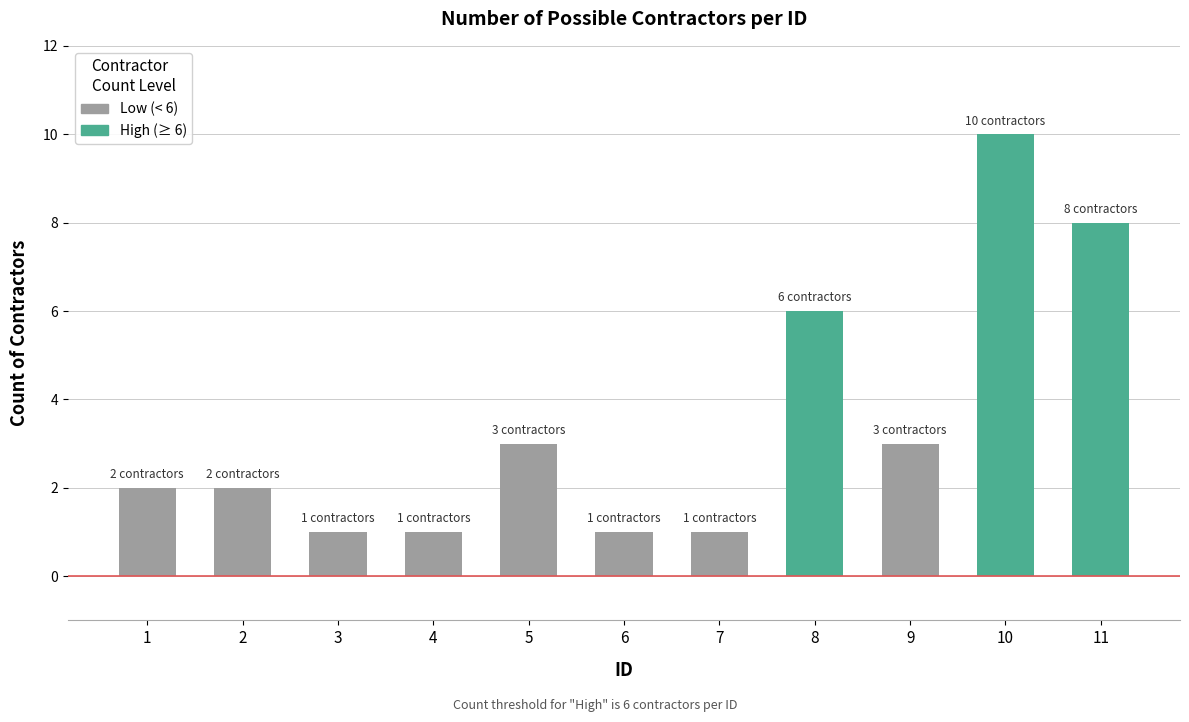

At which label is the value closest to 5?

8